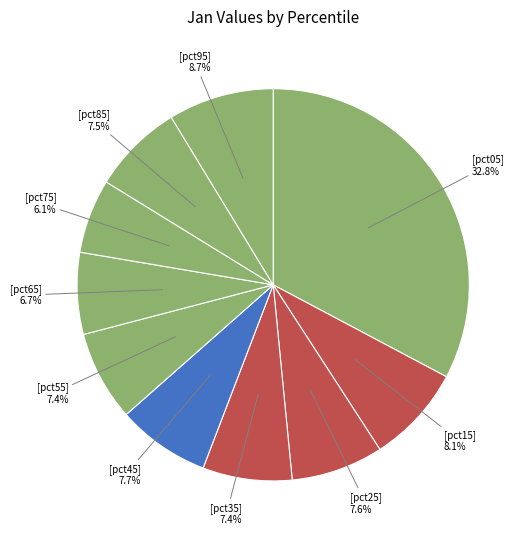

How many segments does this pie chart have?

10